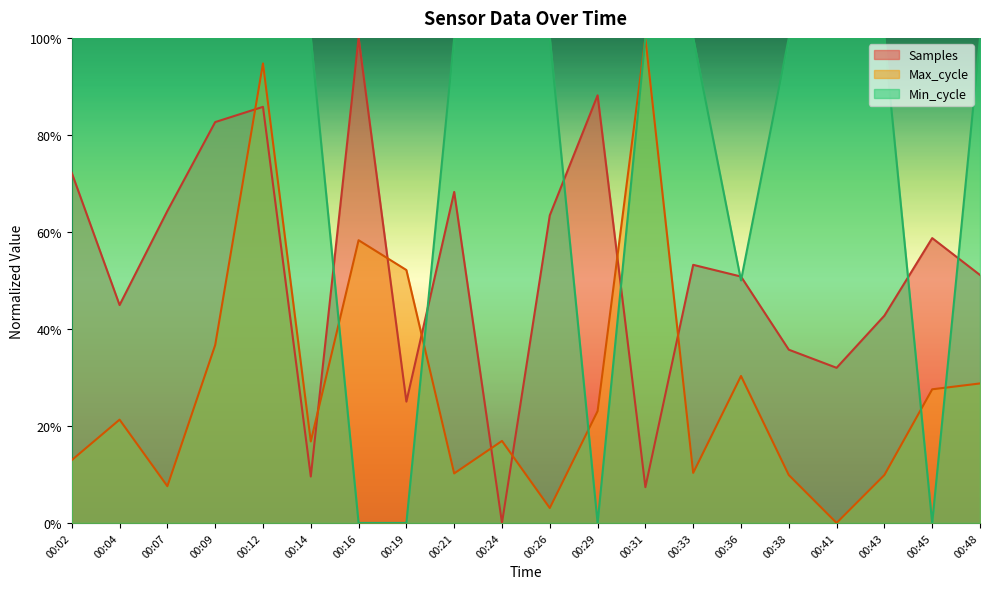

Which series has the widest spread of values?

Samples